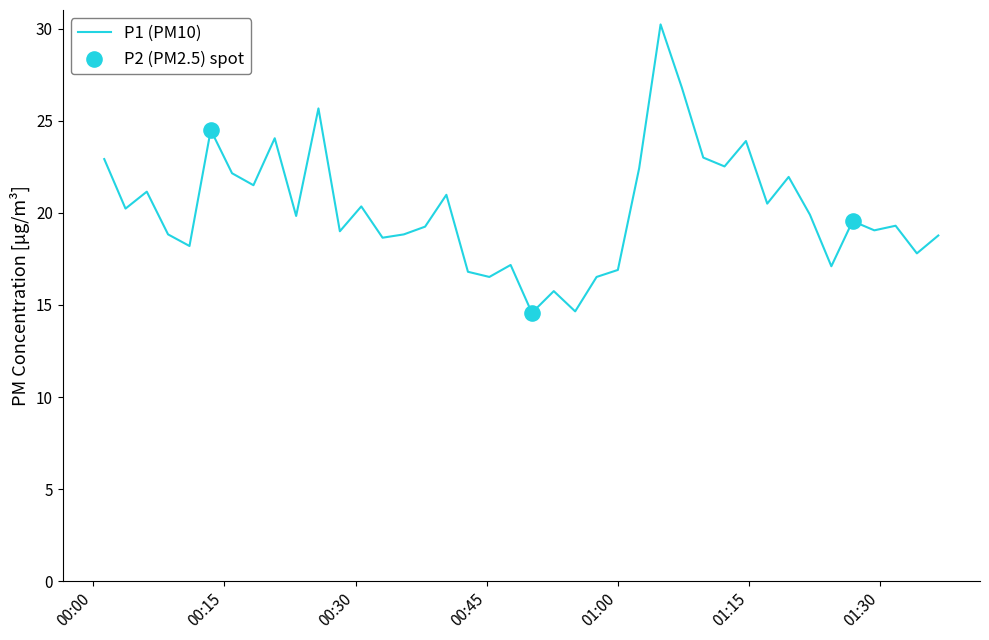

What is the maximum value shown in the chart?

30.2